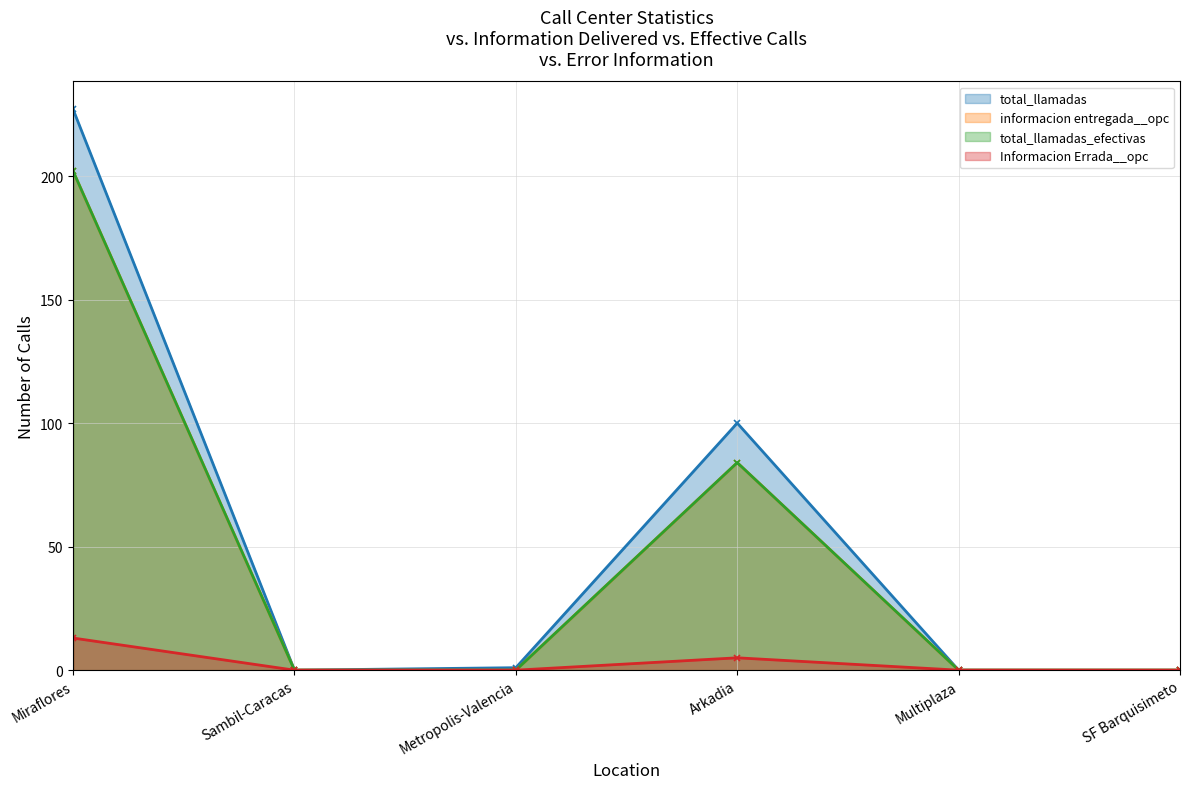

Rank the series by their maximum value, from lowest to highest.

Informacion Errada__opc, informacion entregada__opc, total_llamadas_efectivas, total_llamadas